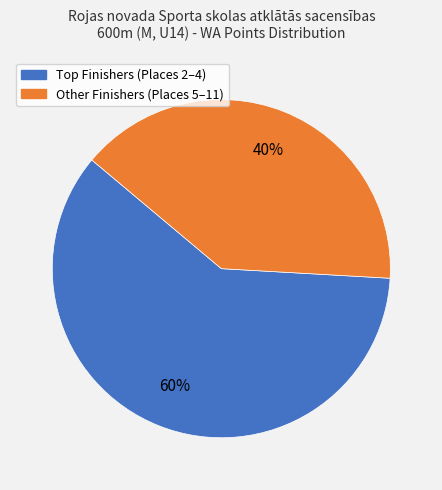

How many slices are in this pie chart?

2